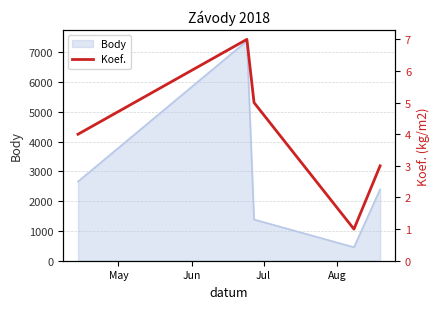

At which category does the data reach its first local valley?

Aug